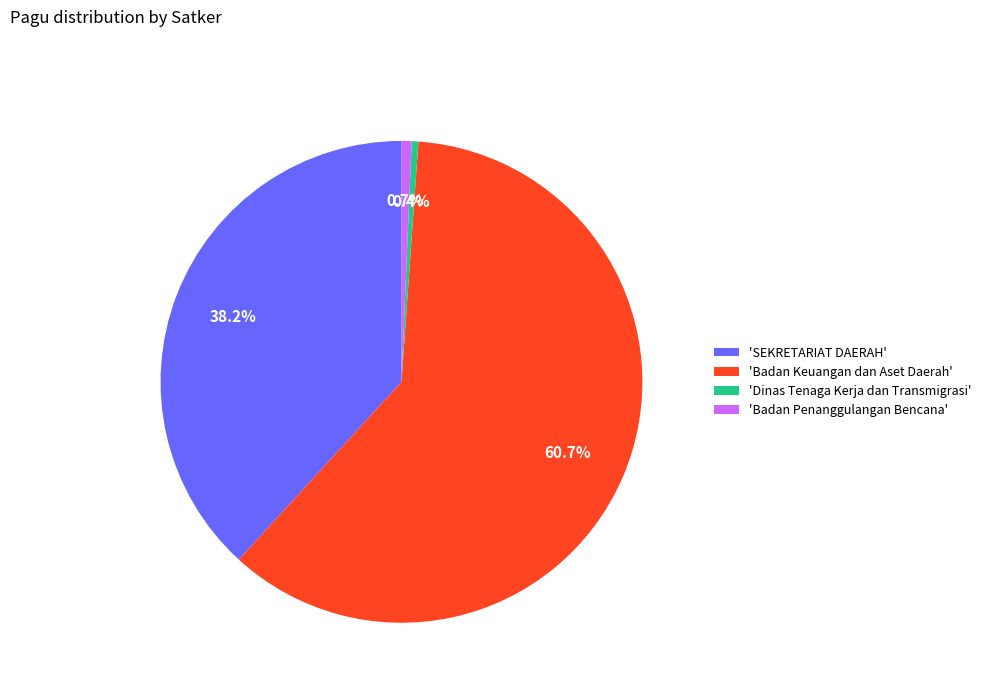

Do 'Badan Penanggulangan Bencana' and 'Badan Keuangan dan Aset Daerah' together represent more than half of the pie?

Yes